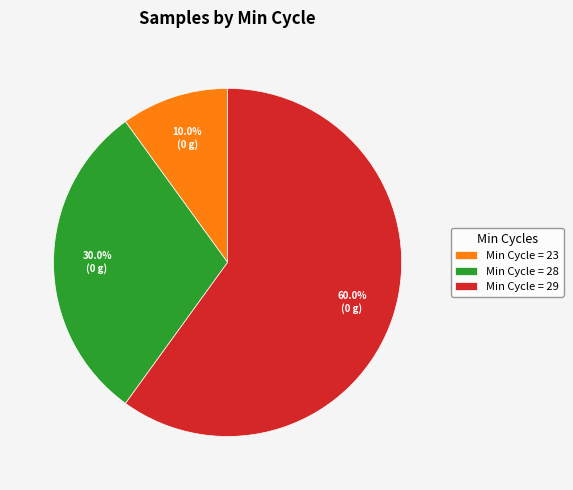

Combined, what portion of the pie is Min Cycle = 23 and Min Cycle = 29?

70.0%